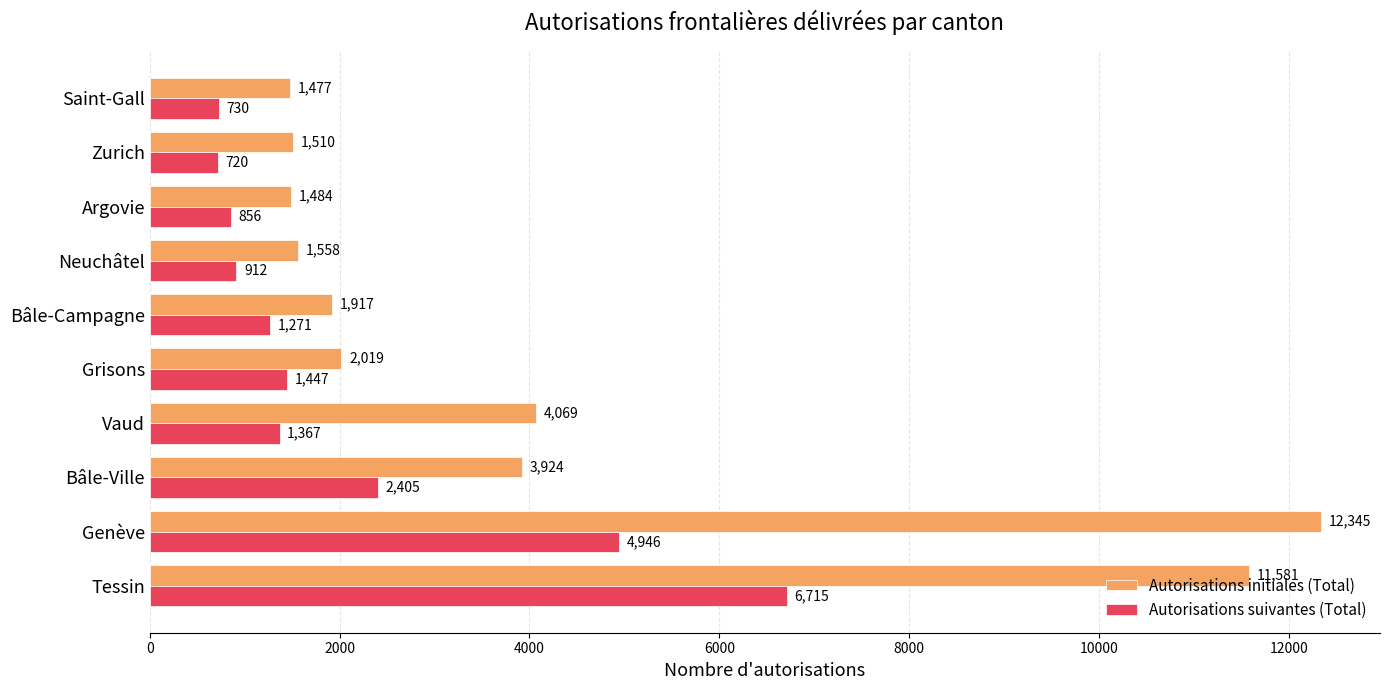

True or false: Autorisations initiales (Total) has a value of 1558 at Neuchâtel.

True